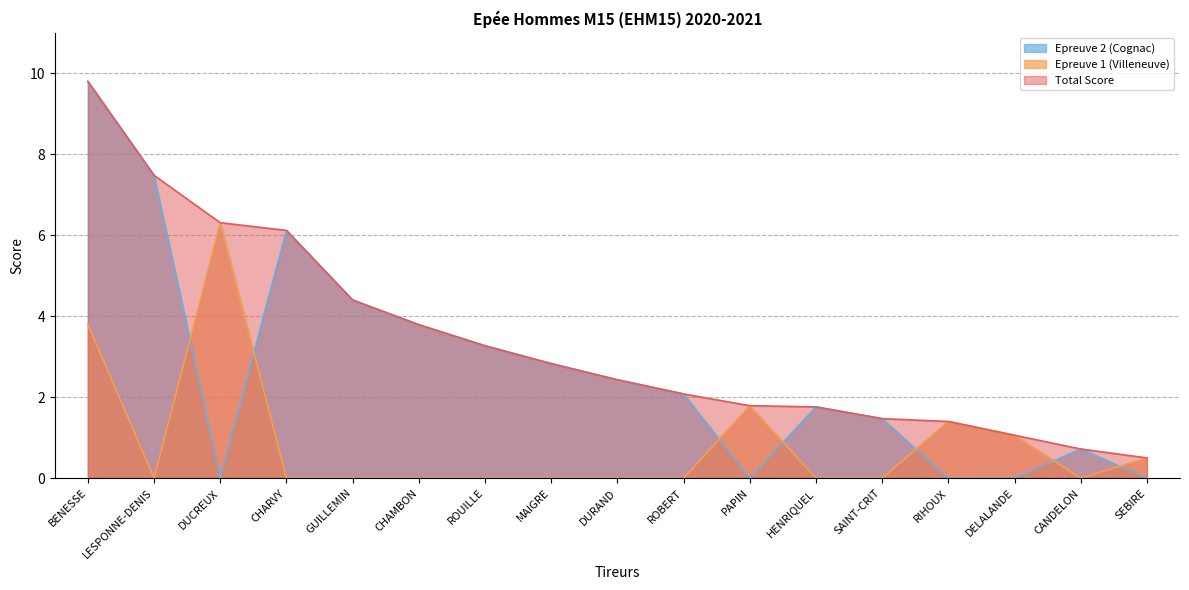

Which series changed the most between BENESSE and DURAND?

Total Score